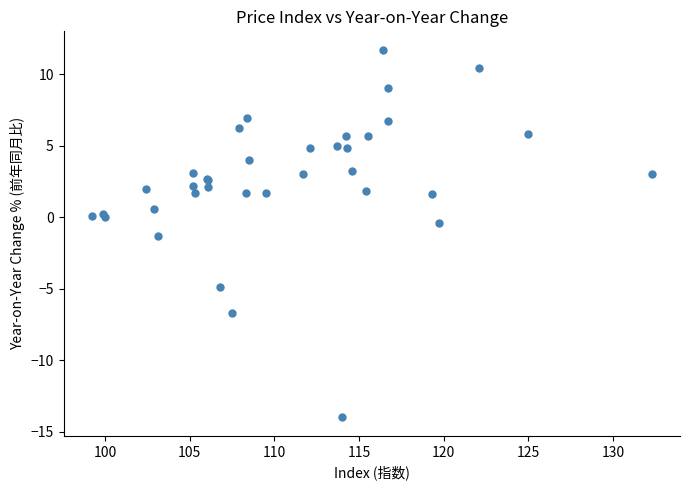

What Y value in the scatter plot is closest to -1?

-1.3